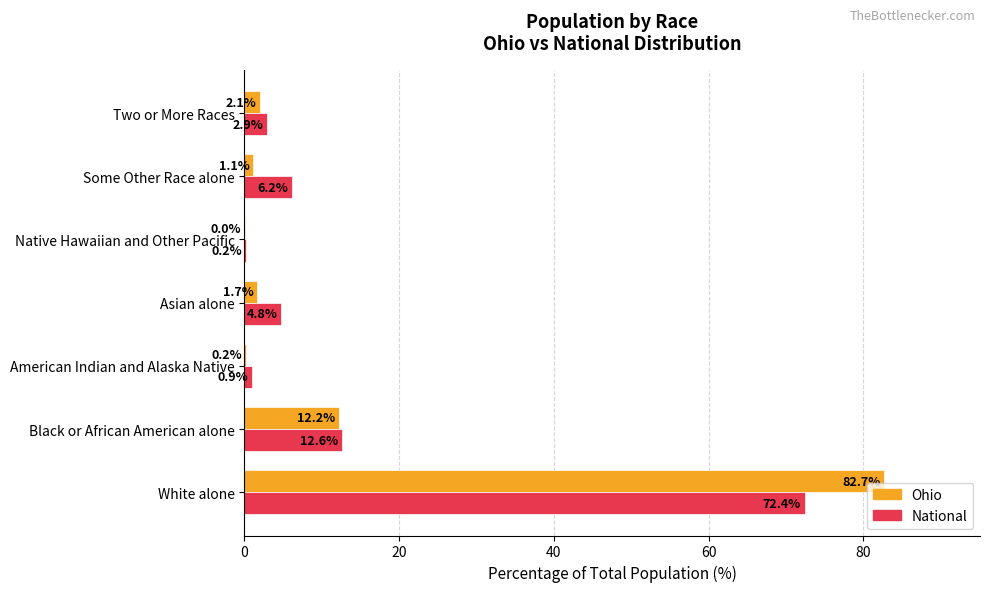

What is the sum of all National values?

100.0